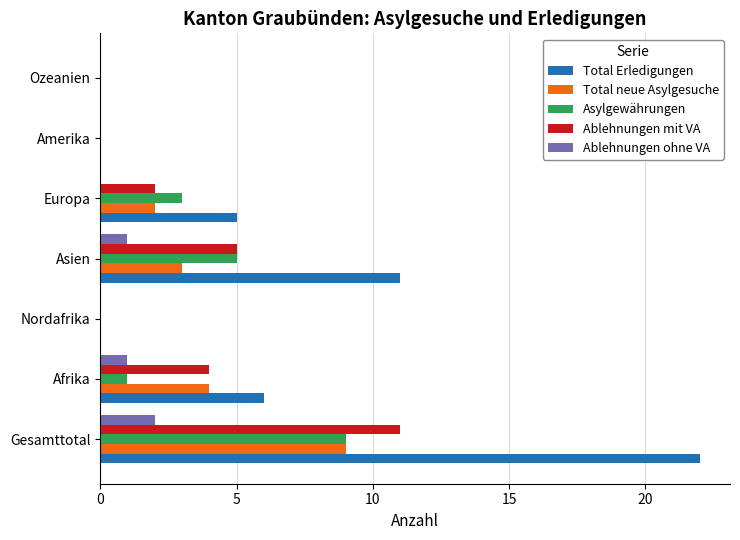

At which category is the sum across all series the highest?

Gesamttotal